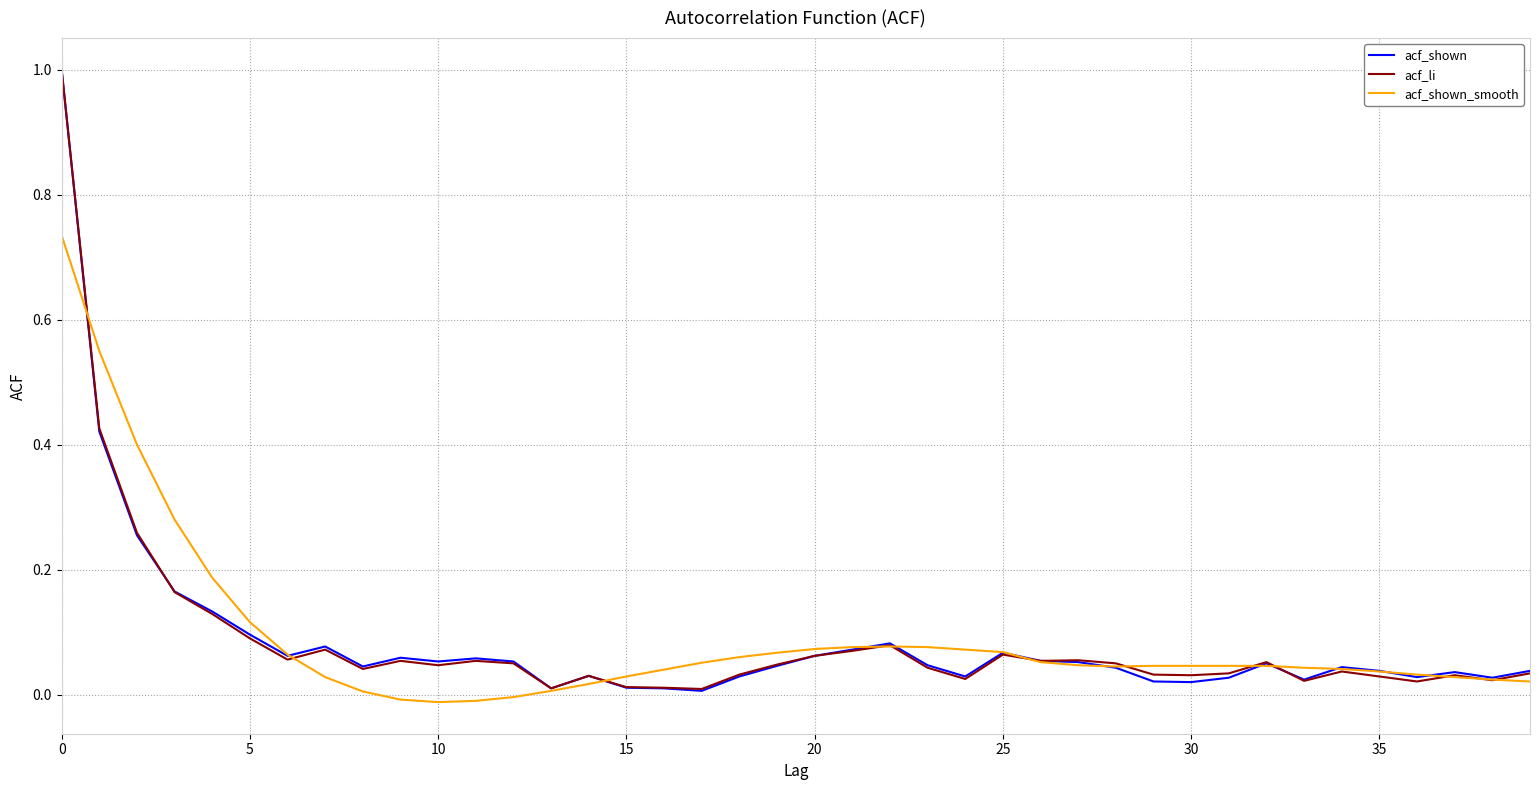

How many distinct data groups are displayed?

3